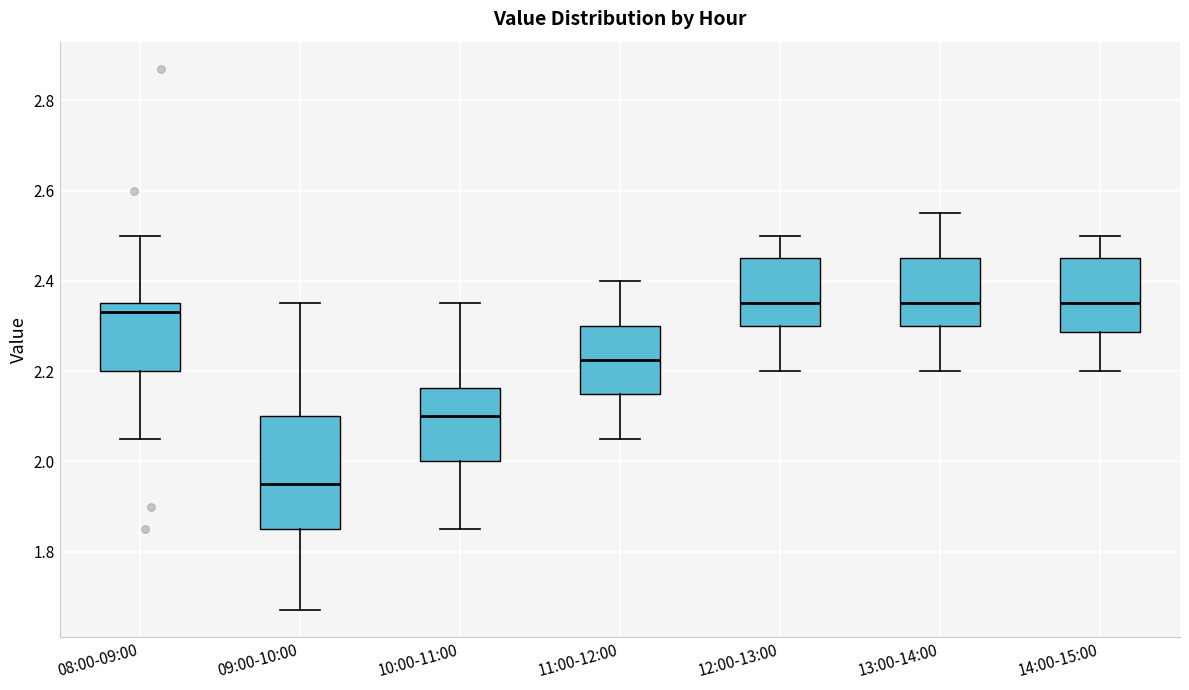

Which box is the tallest, from its lower edge to its upper edge?

09:00-10:00